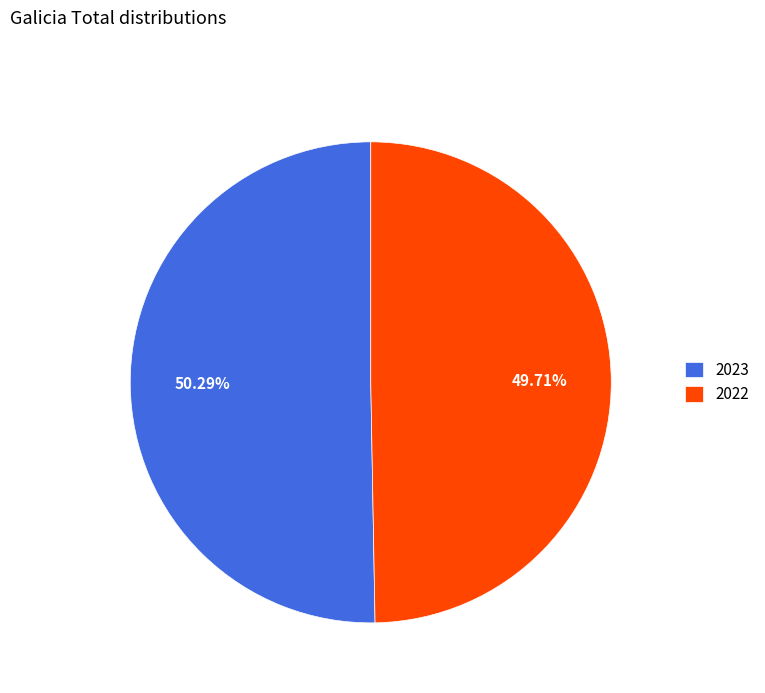

The 2022 slice represents 60% of the pie. True or false?

False